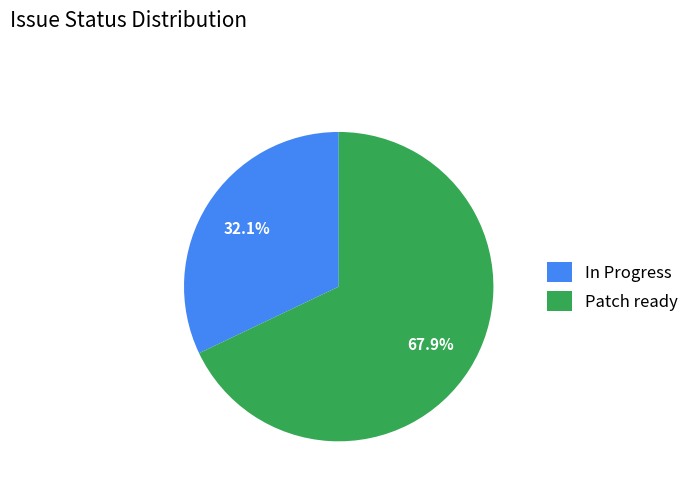

Between In Progress and Patch ready, which is larger?

Patch ready